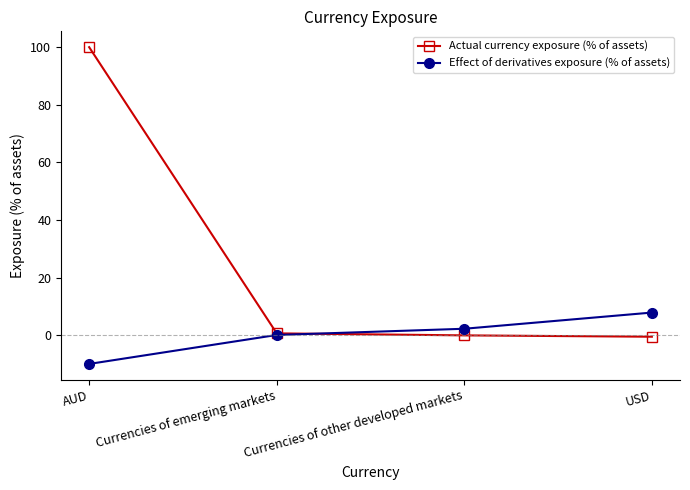

The Effect of derivatives exposure (% of assets) series shows 0.0 at Currencies of emerging markets. True or false?

True